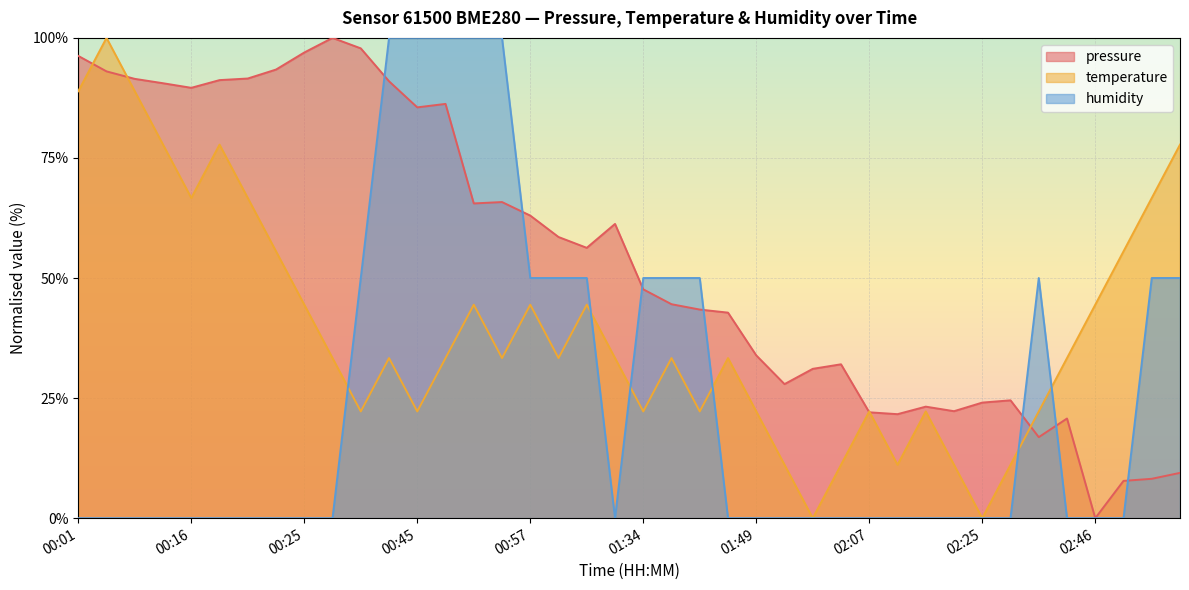

What is the label of the 1st point from the right?

02:51